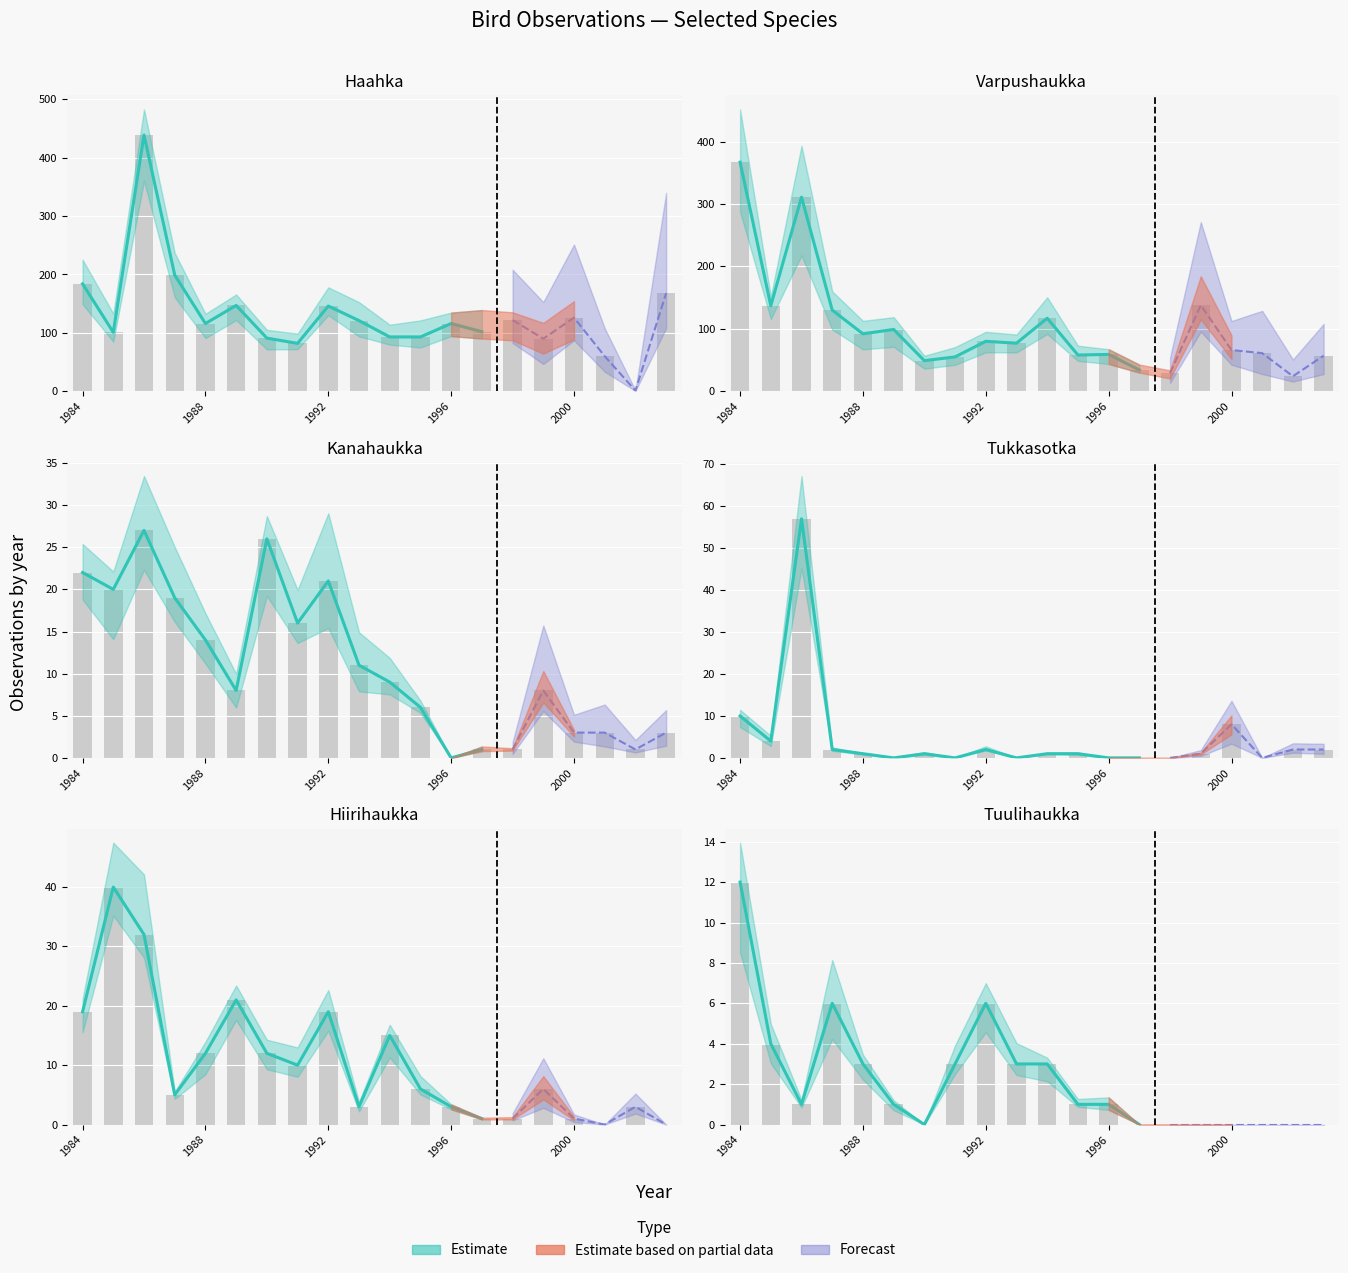

What is the spread (max minus min) of values at 1984?

357